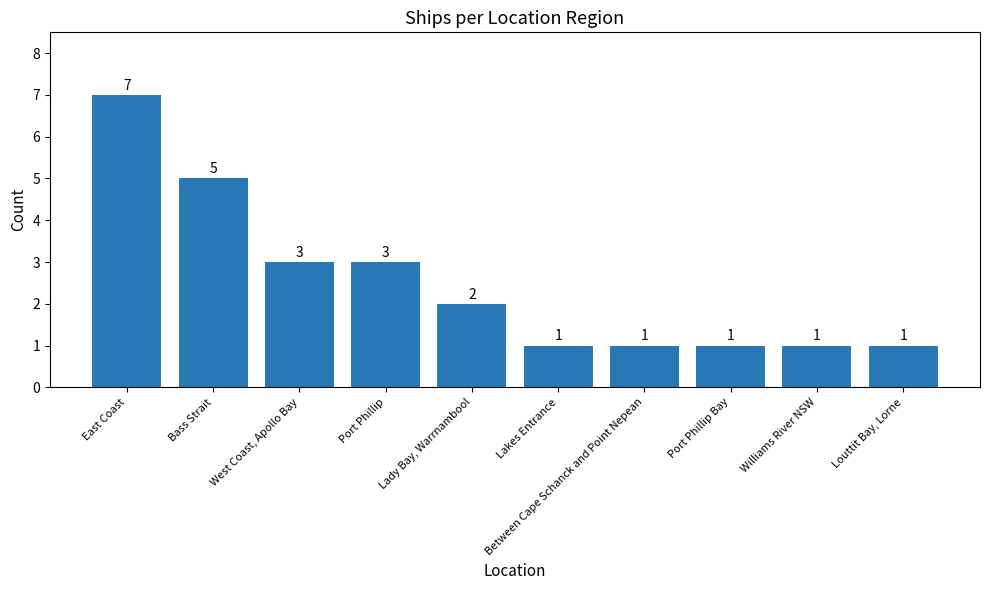

What is the sum of all values?

25